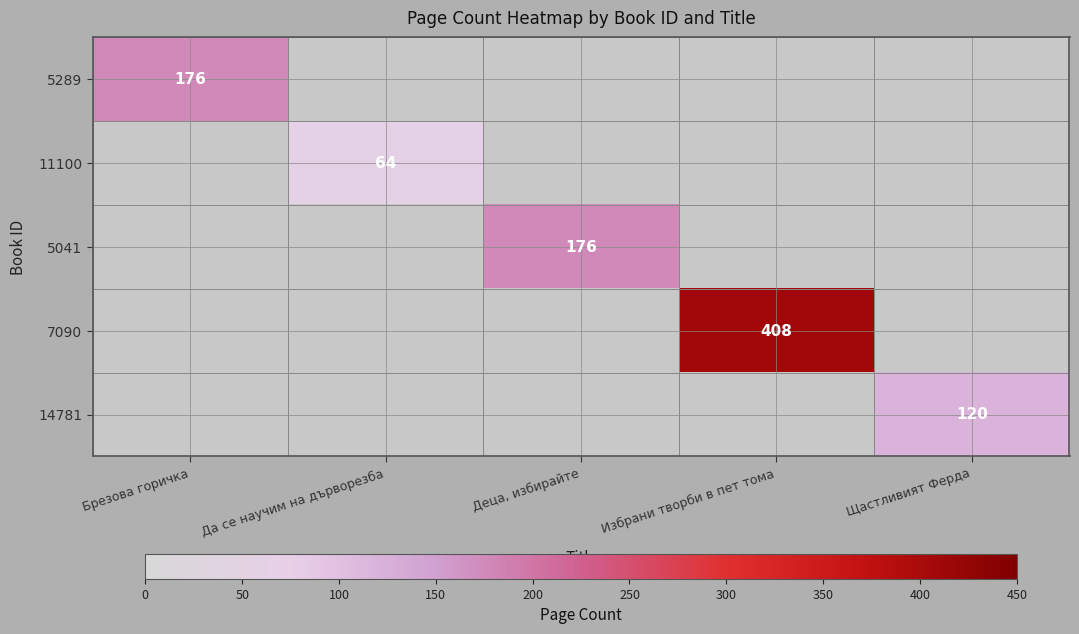

At Деца, избирайте, list the series in order from largest to smallest.

5041, 5289, 11100, 7090, 14781